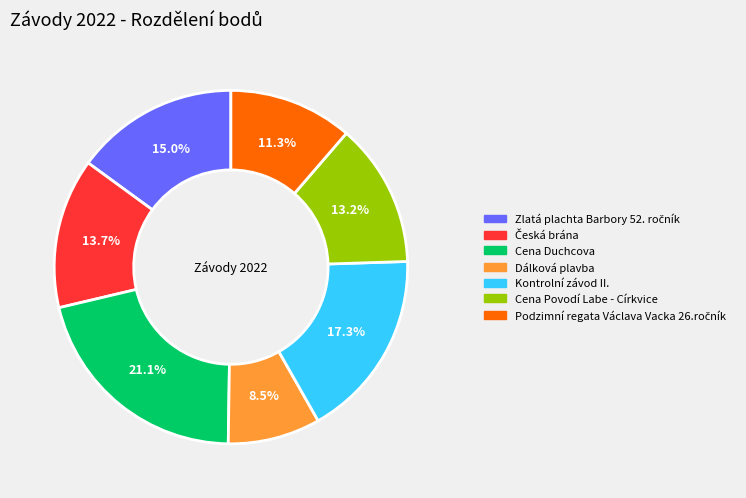

Does any single category account for the majority?

No